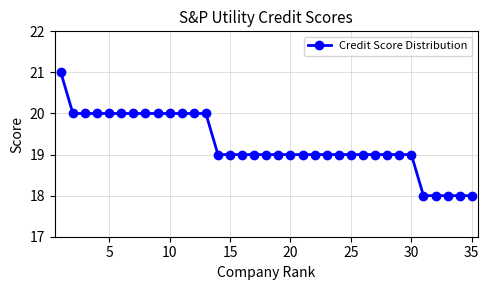

What is the value of the 32nd point from the left?

18